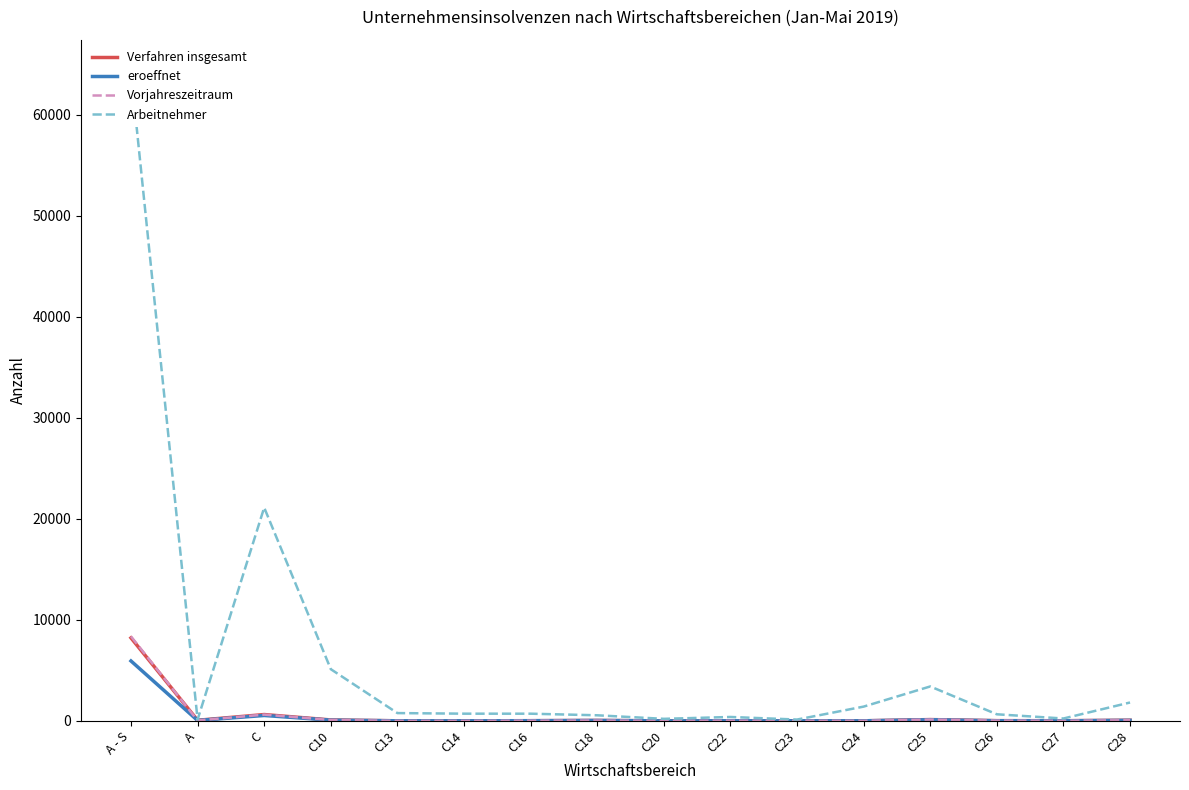

True or false: Arbeitnehmer and eroeffnet cross at least once.

False